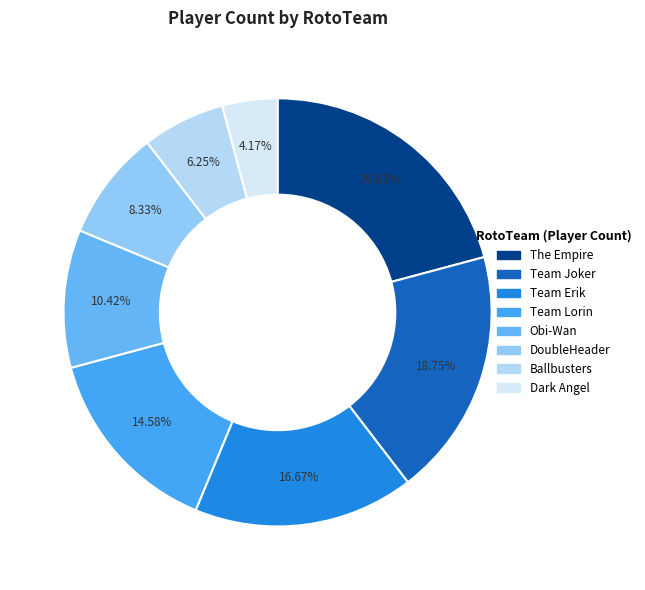

Rank the categories by value from highest to lowest.

The Empire, Team Joker, Team Erik, Team Lorin, Obi-Wan, DoubleHeader, Ballbusters, Dark Angel